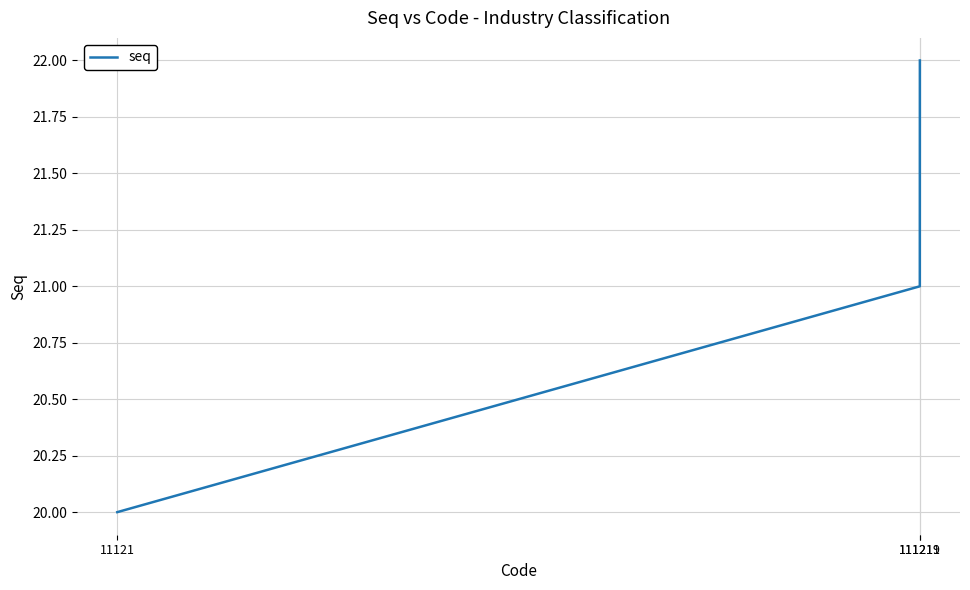

At which category does the chart reach its minimum across all series?

11121